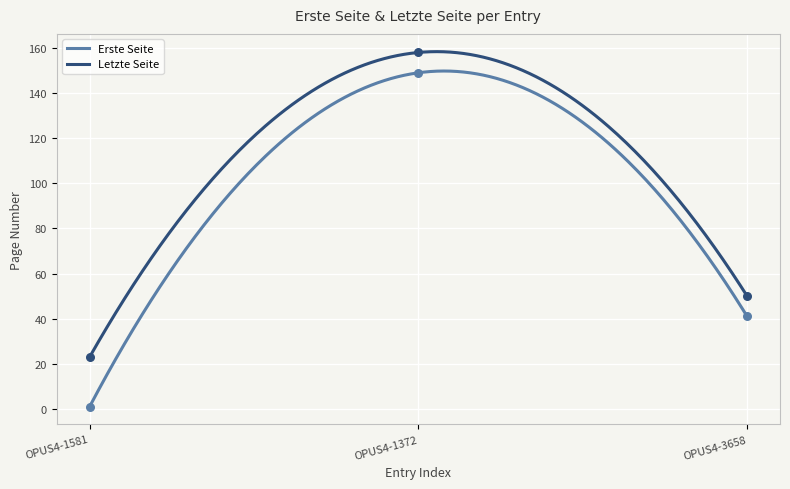

True or false: Letzte Seite and Erste Seite cross at least once.

False